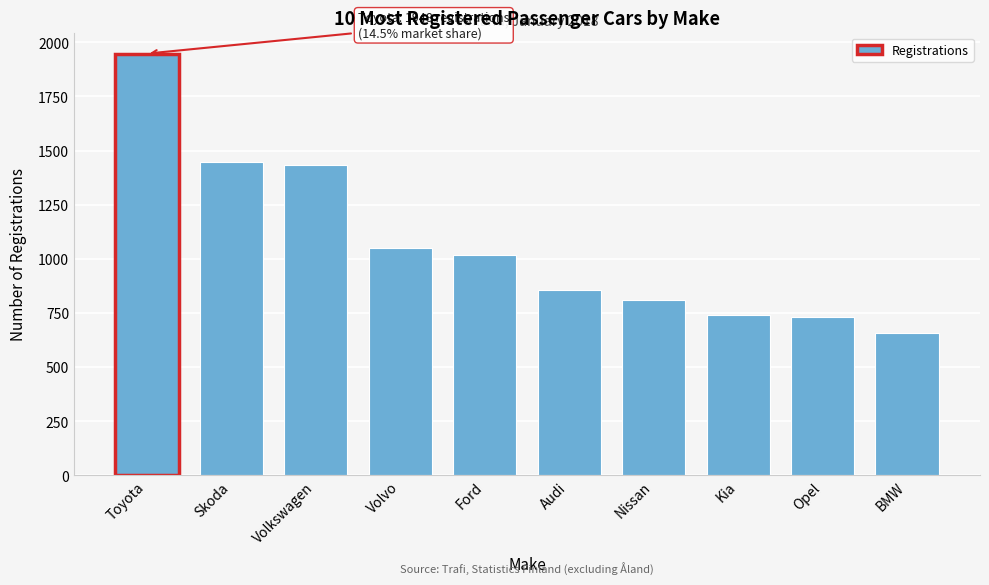

The chart shows a value of 714 at Volvo. True or false?

False